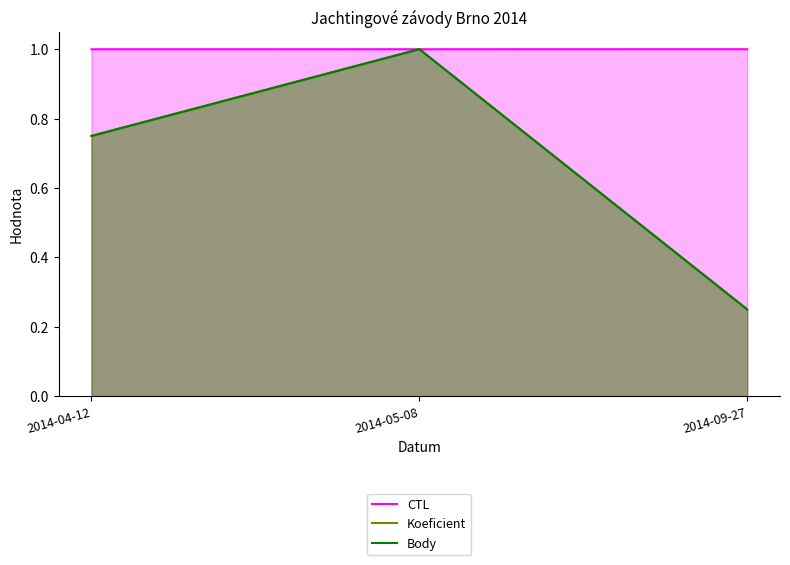

At which category is the sum across all series the highest?

2014-05-08